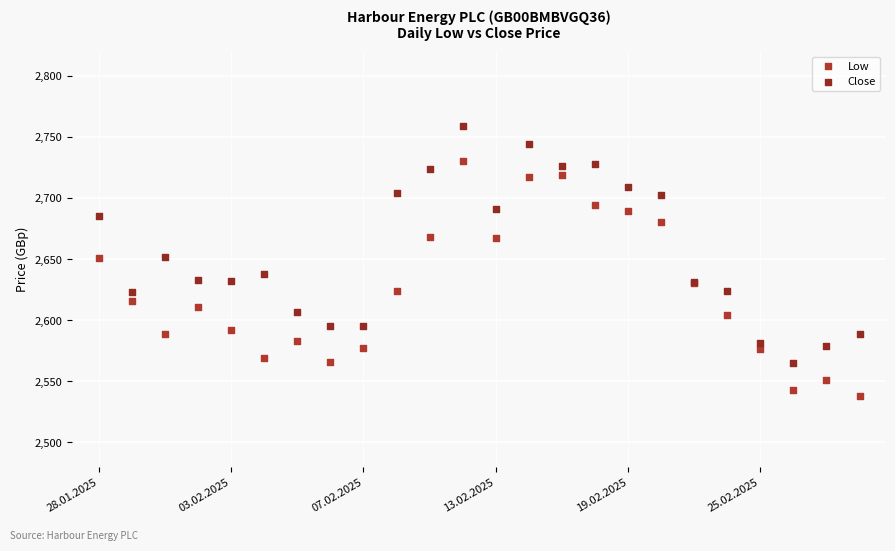

Which series contains the highest Y value?

Close